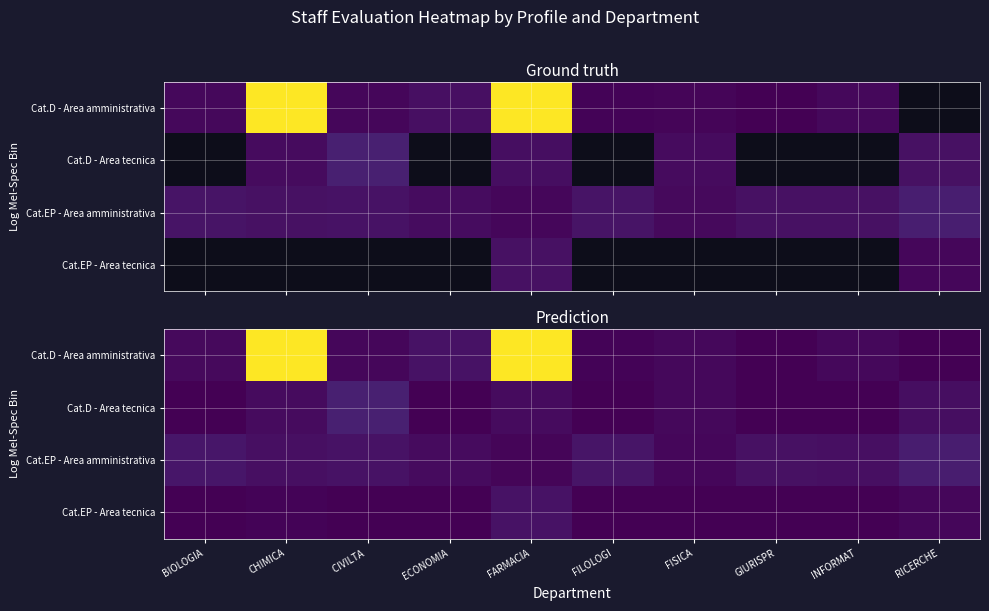

How many series are shown in this chart?

4